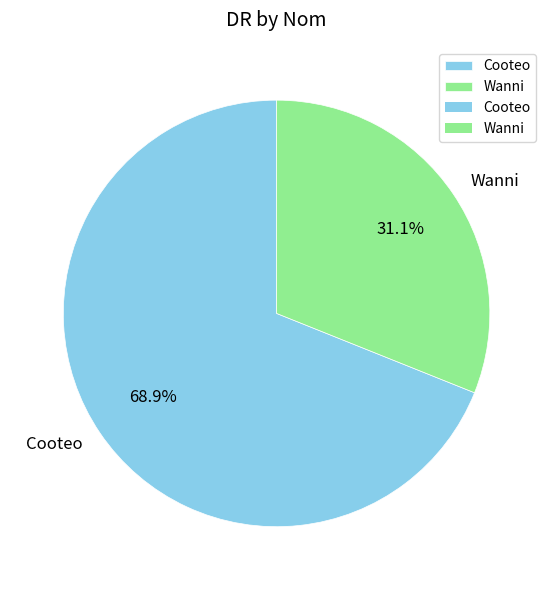

To the nearest percent, what percentage of the pie is Cooteo?

69%